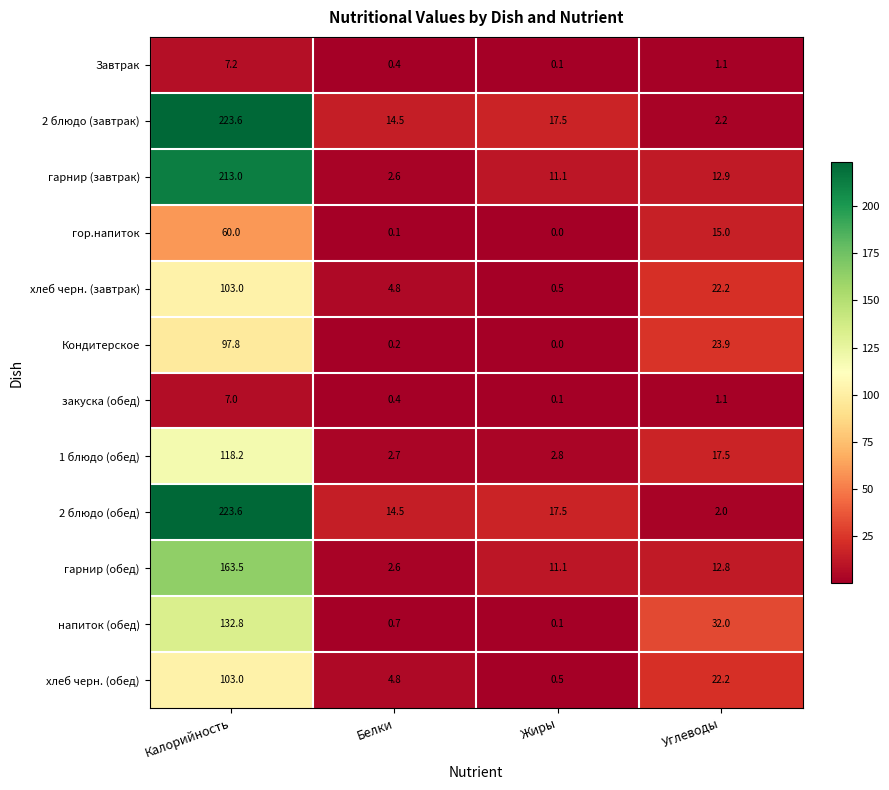

The гор.напиток series shows 0.1 at Белки. True or false?

True